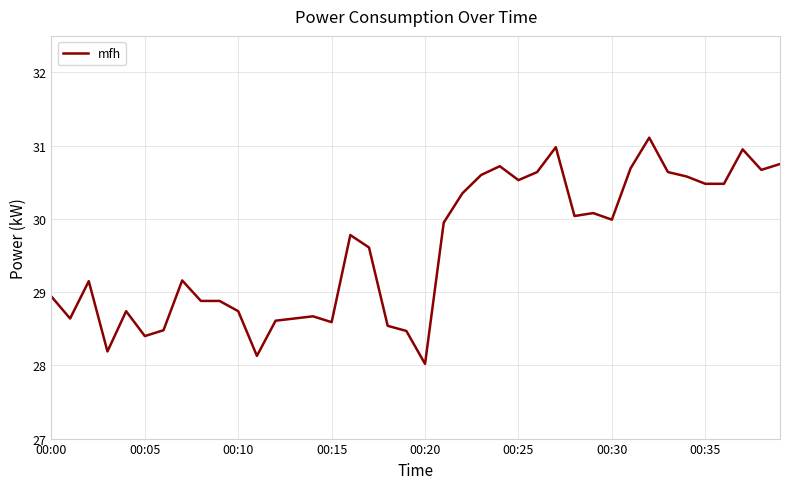

What is the difference between the maximum and minimum values?

3.1